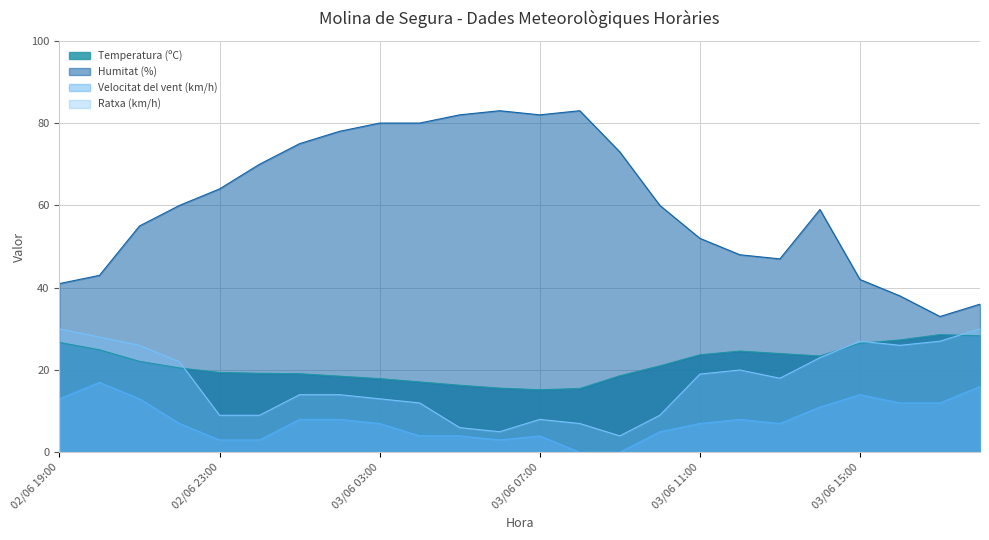

True or false: Humitat (%) and Temperatura (ºC) intersect in this chart.

False